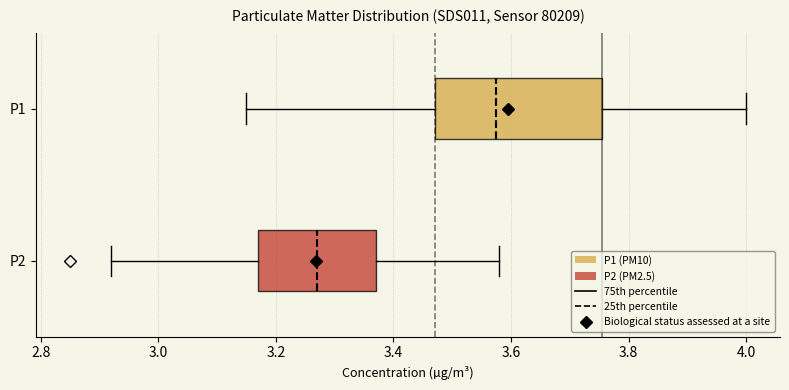

Where does the left whisker of the box for P1 end on the x-axis? The values are not printed on the chart, so give them approximately, as read against the axis.

3.16